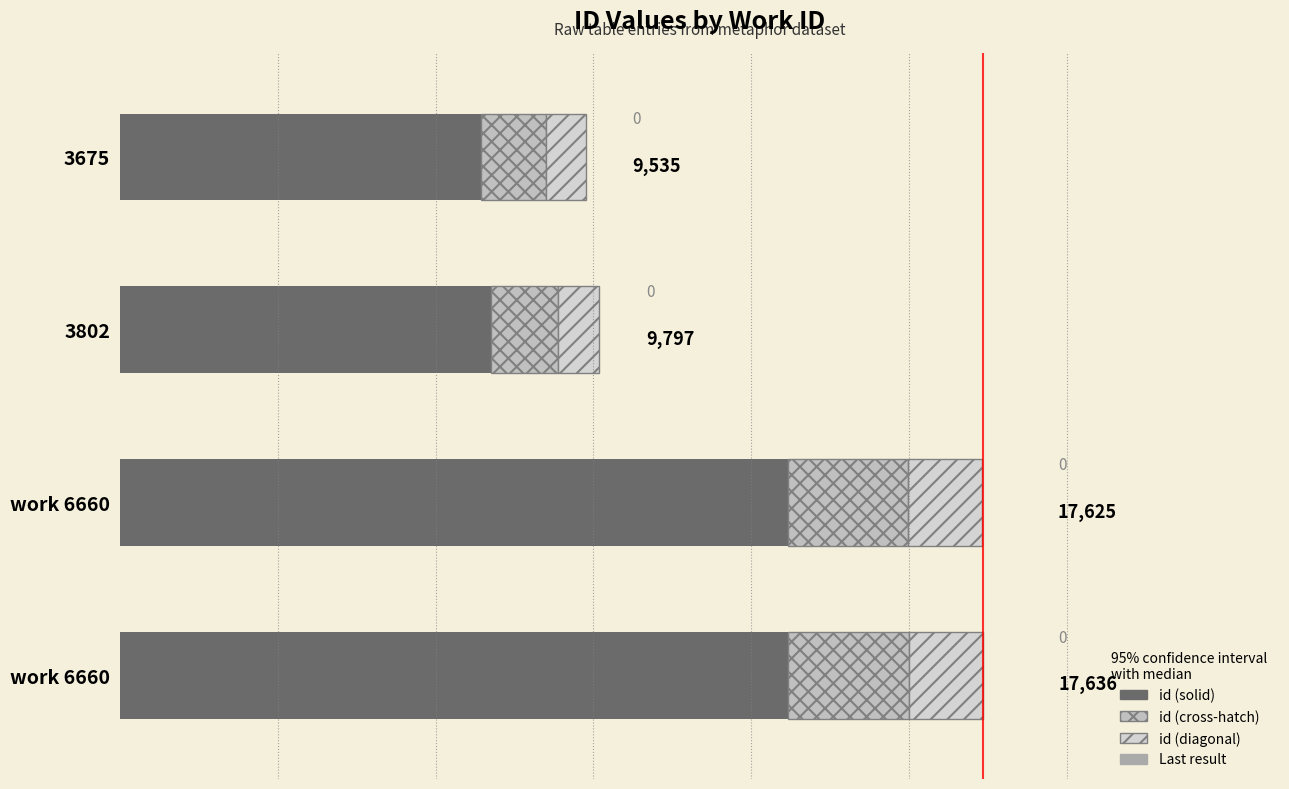

How many data points are less than 12690?

2